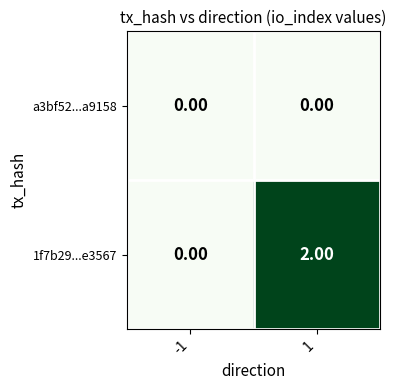

Rank the series by their maximum value, from lowest to highest.

a3bf52...a9158, 1f7b29...e3567